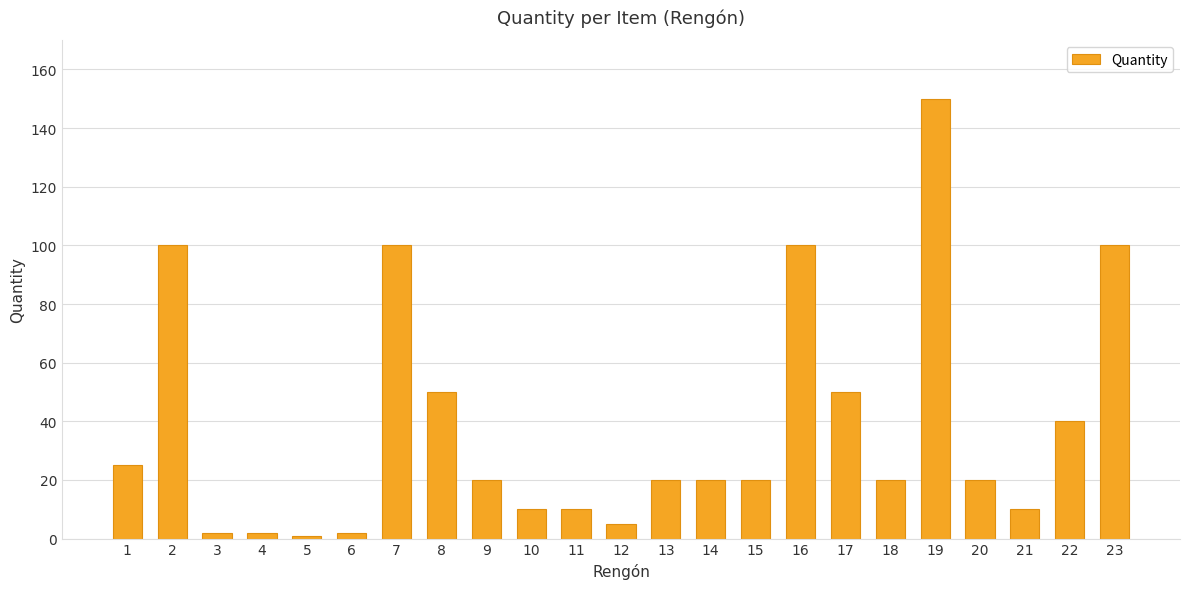

How many data points does each series have?

23